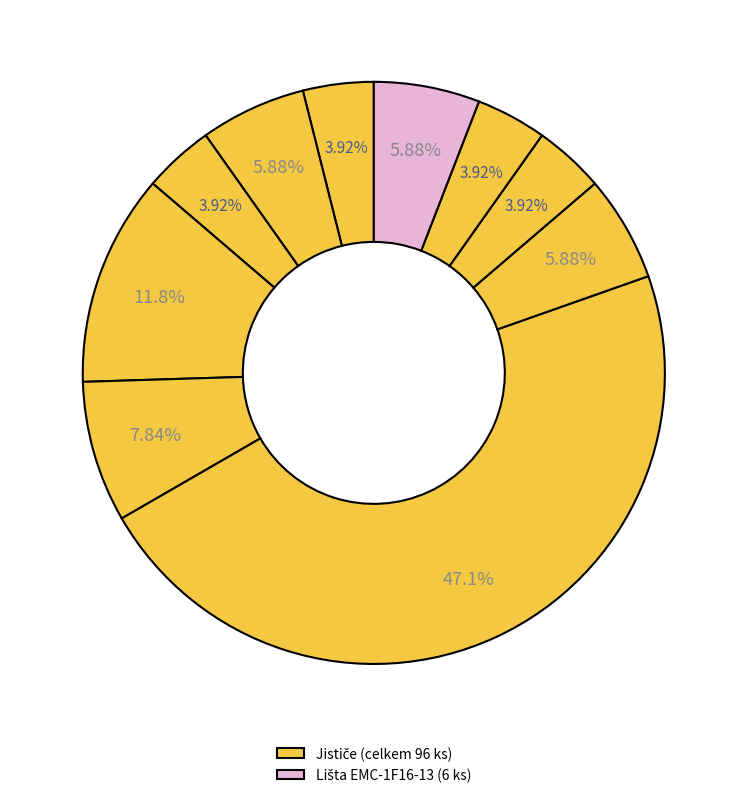

Does any single category account for the majority?

No